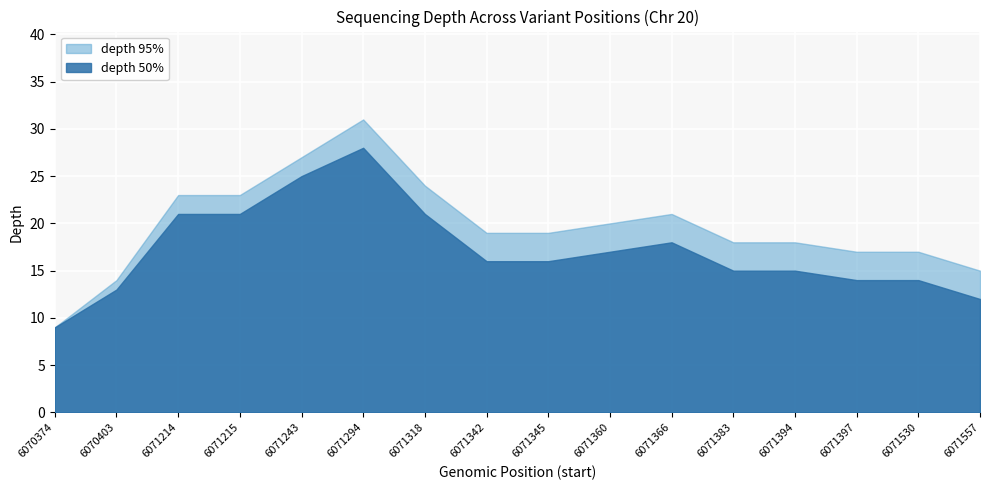

Which series has the widest spread of values?

depth 95%